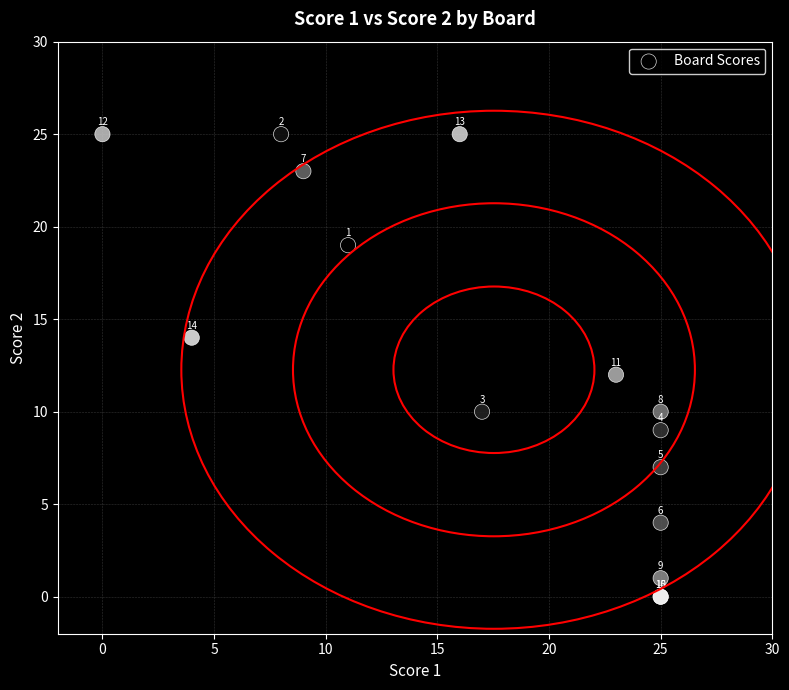

What Y value in the scatter plot is closest to 12?

12